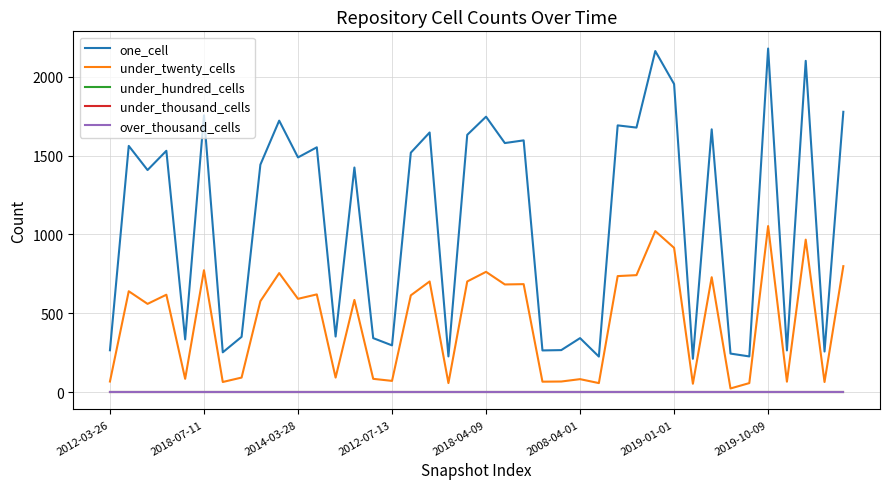

Does the chart have visible grid lines?

Yes